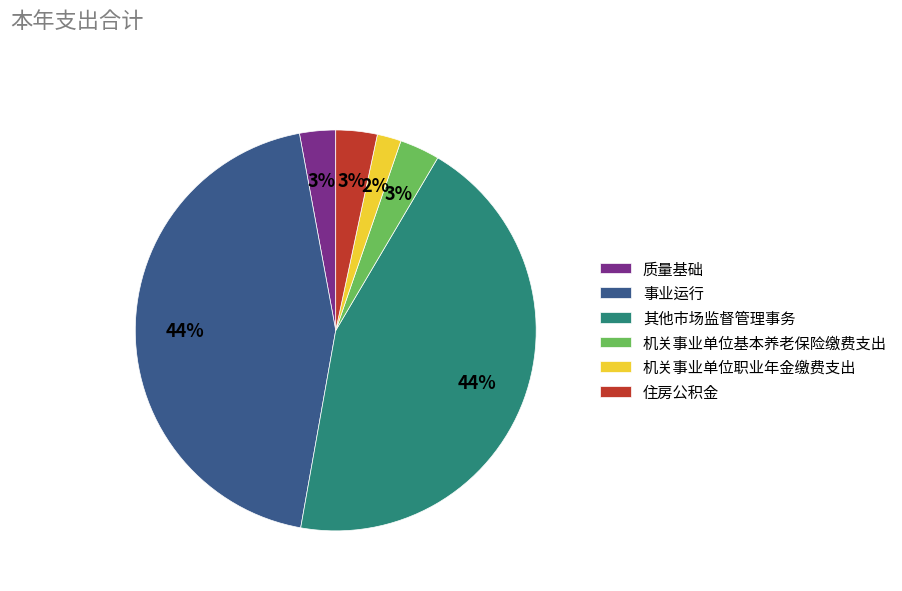

To the nearest percent, what is the combined percentage of 质量基础 and 住房公积金?

6%